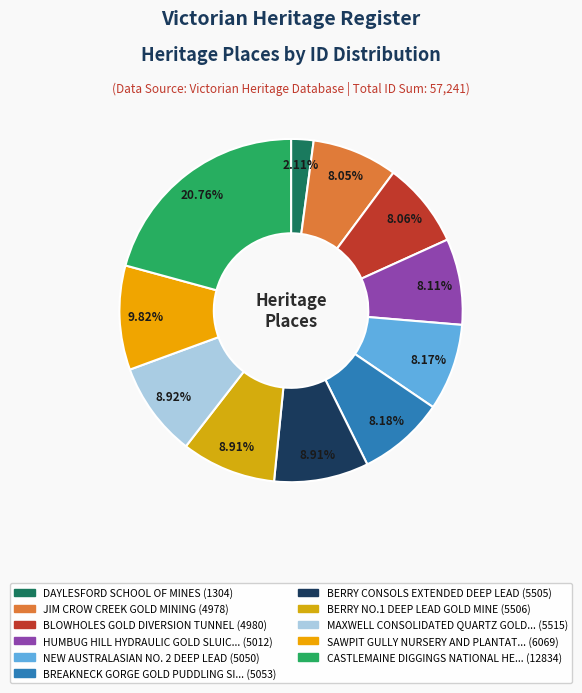

To the nearest percent, what is the average slice percentage?

9%